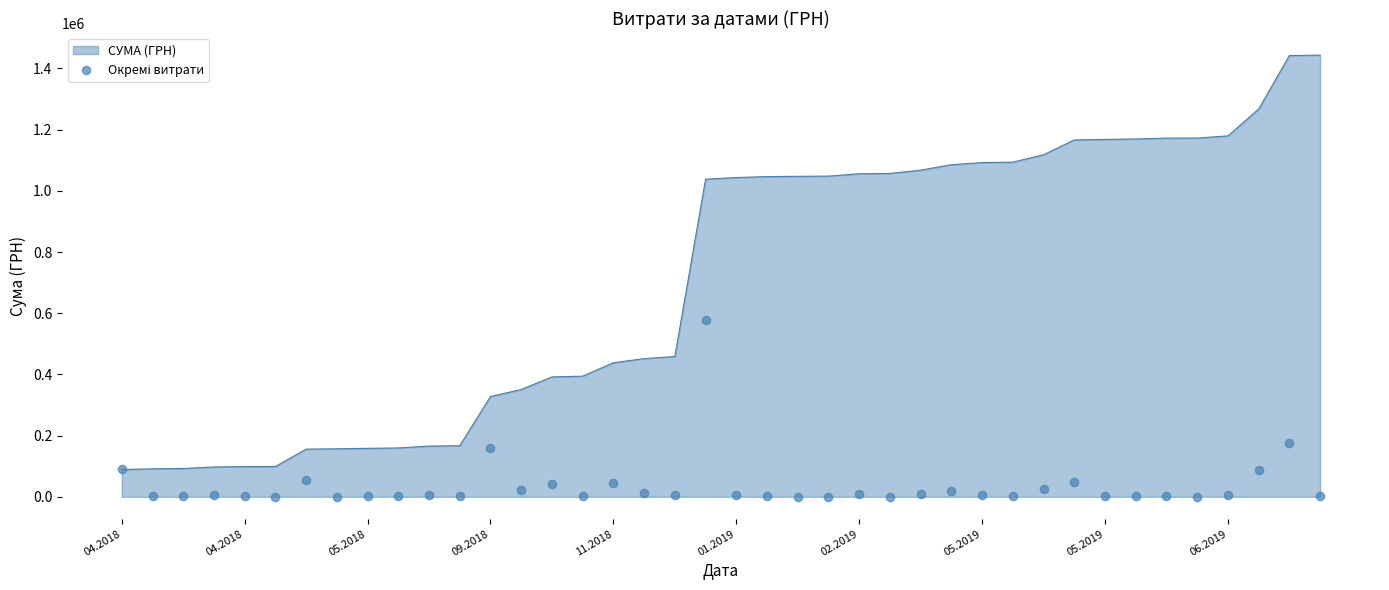

What is the change in value from 09.2018 to 20?

+580.5